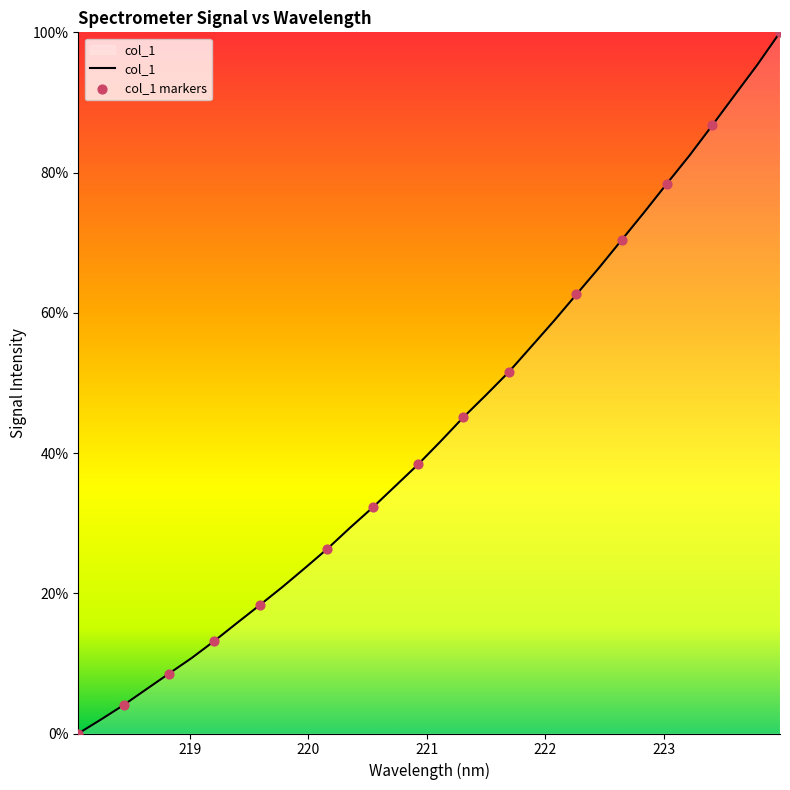

What is the difference between the maximum and minimum values?

100.0